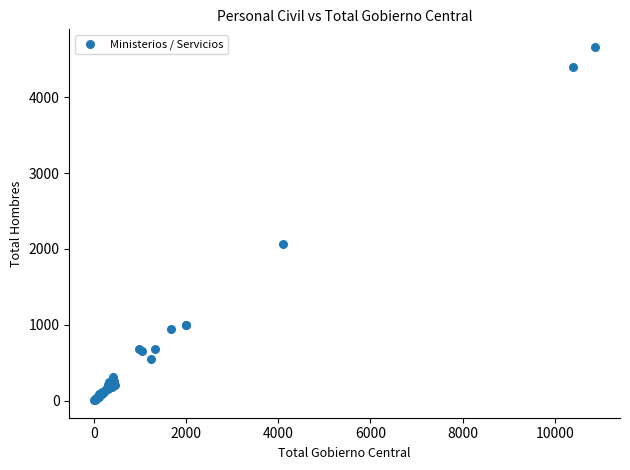

What Y value in the scatter plot is closest to 2335?

2063